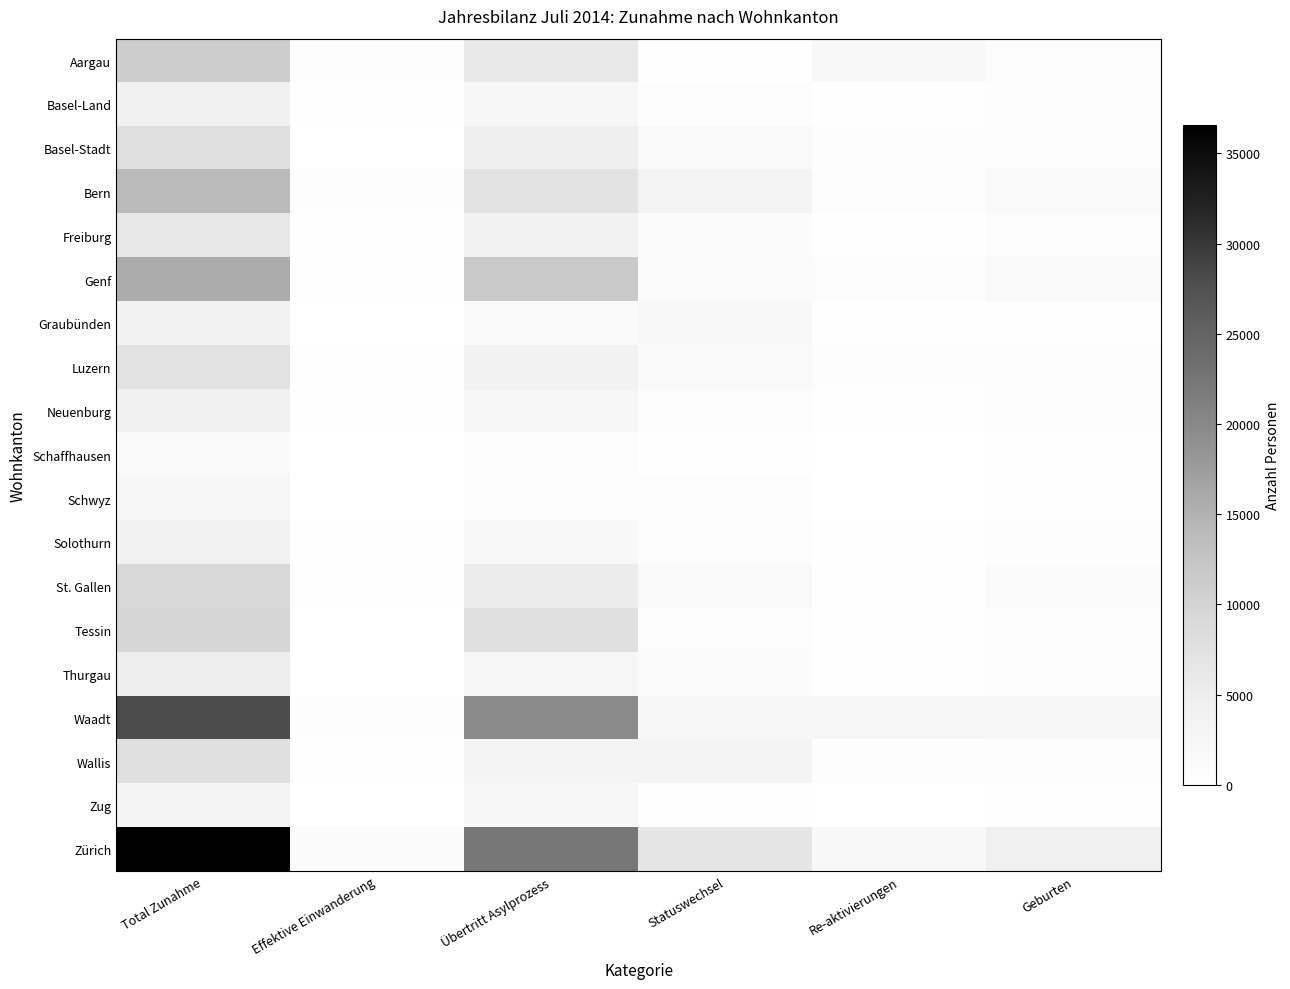

List the series in order of their peak value, highest first.

Zürich, Waadt, Genf, Bern, Aargau, Tessin, St. Gallen, Wallis, Basel-Stadt, Luzern, Freiburg, Thurgau, Neuenburg, Basel-Land, Graubünden, Solothurn, Zug, Schwyz, Schaffhausen